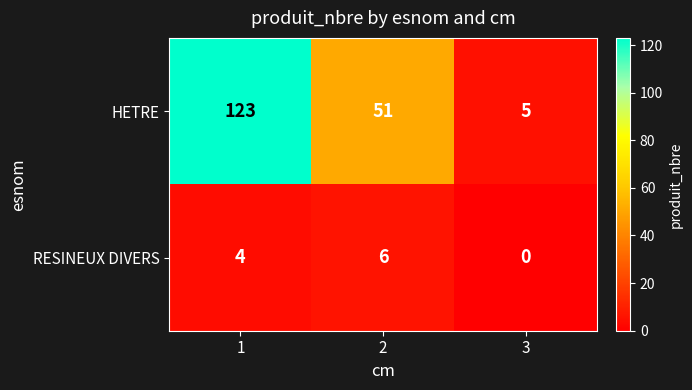

What is the difference between the second highest and minimum values in the RESINEUX DIVERS series?

4